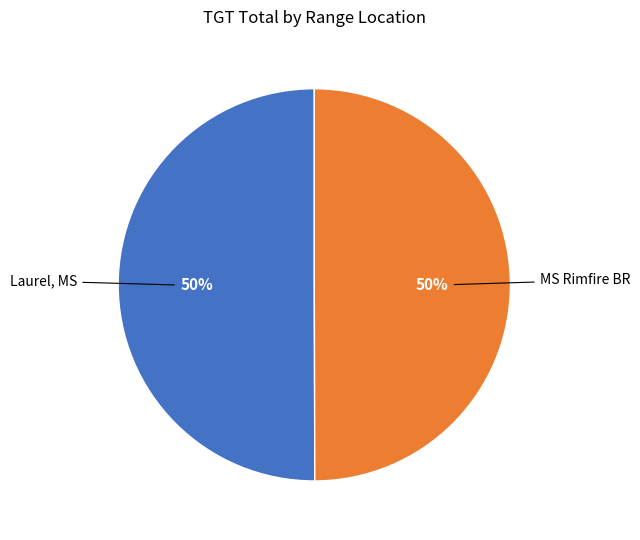

Combined, do MS Rimfire BR and Laurel, MS account for over 50%?

Yes